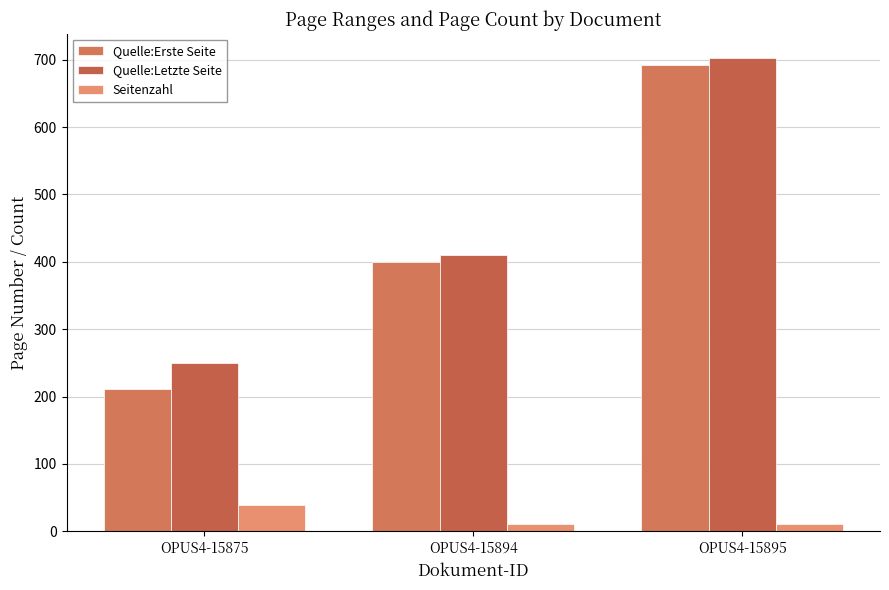

What is the value of the Seitenzahl bar at the 1st from the left?

39